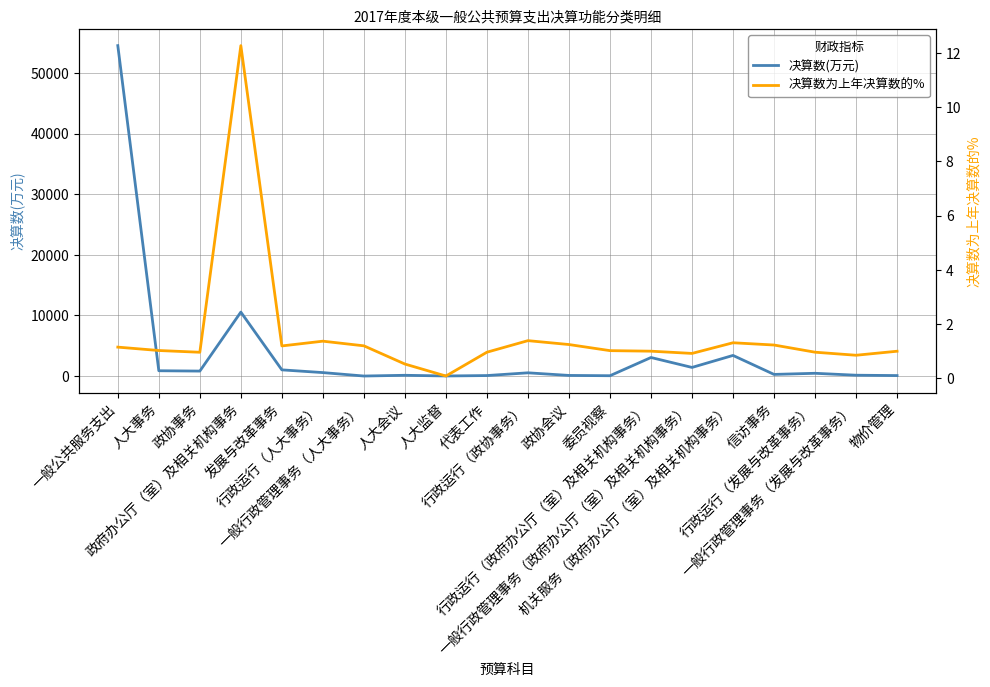

At how many categories does at least one series exceed 29567?

1